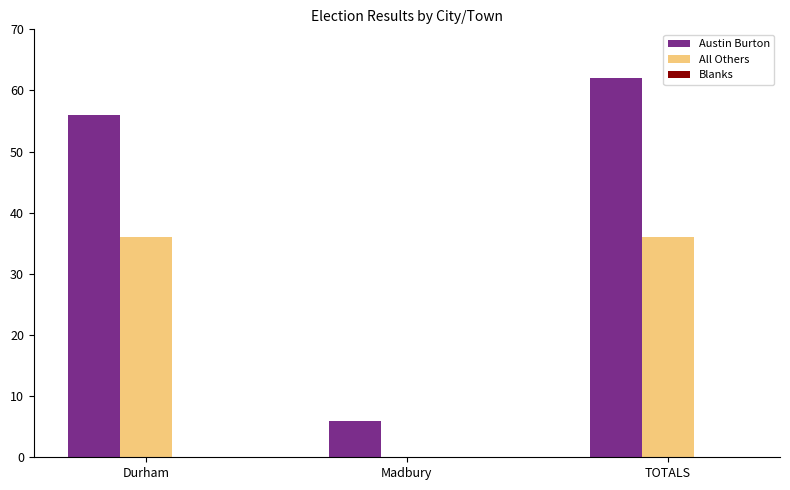

Read the All Others value at Durham, to the nearest 5.

35